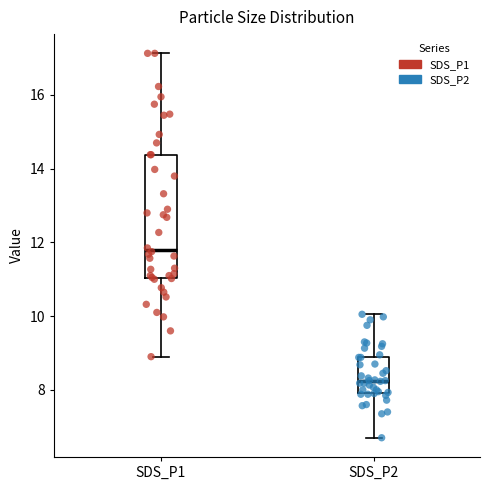

Reading left to right, read every box against the y-axis: the position of its median line, the range the box covers, and the ends of its whiskers. The values are not printed on the chart, so give them approximately, as read against the axis.

SDS_P1: median 11.8, box 11.0 to 14.4, whiskers 9.0 to 17.2
SDS_P2: median 8.2, box 8.0 to 8.8, whiskers 6.8 to 10.0